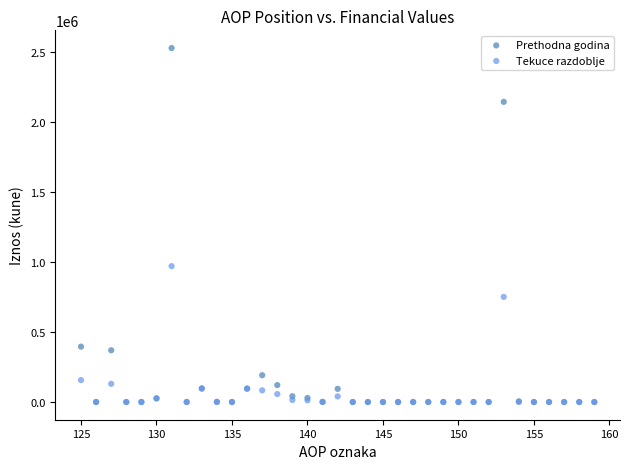

Across all series, what Y value is closest to 1263036?

969599